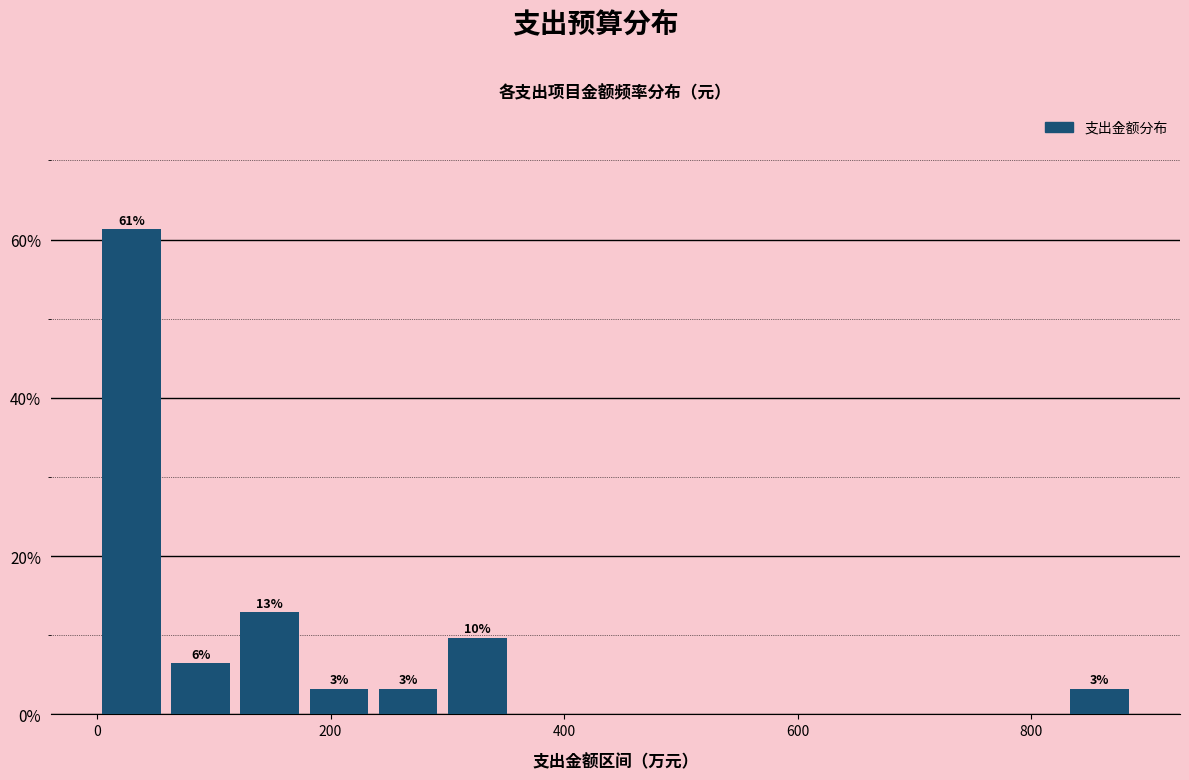

Around what value on the x-axis is the tallest bar? Give the approximate position of its centre, as read against the axis.

20